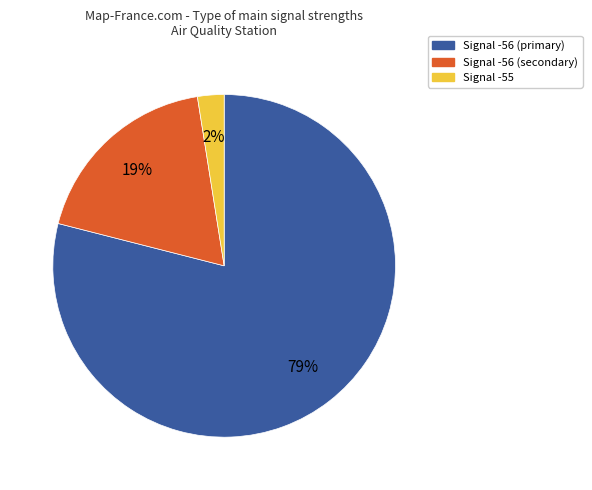

Is there any slice that represents more than half of the pie?

Yes